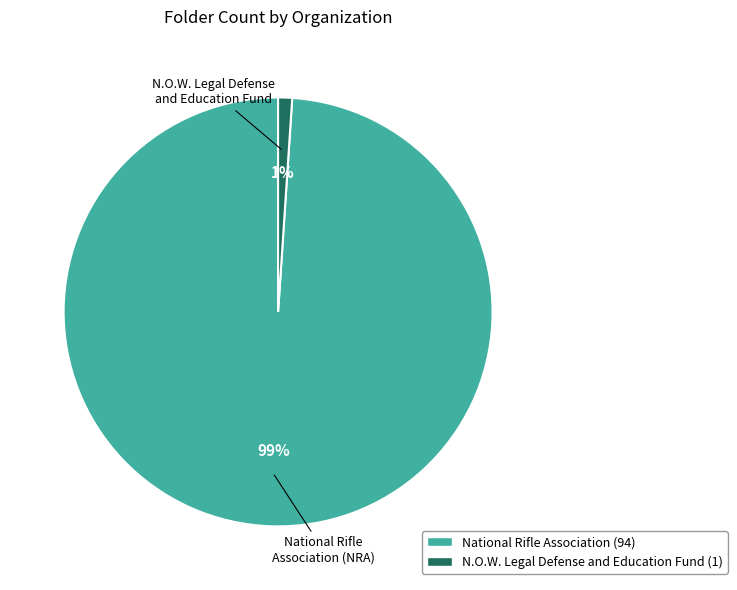

Does any single category account for the majority?

Yes